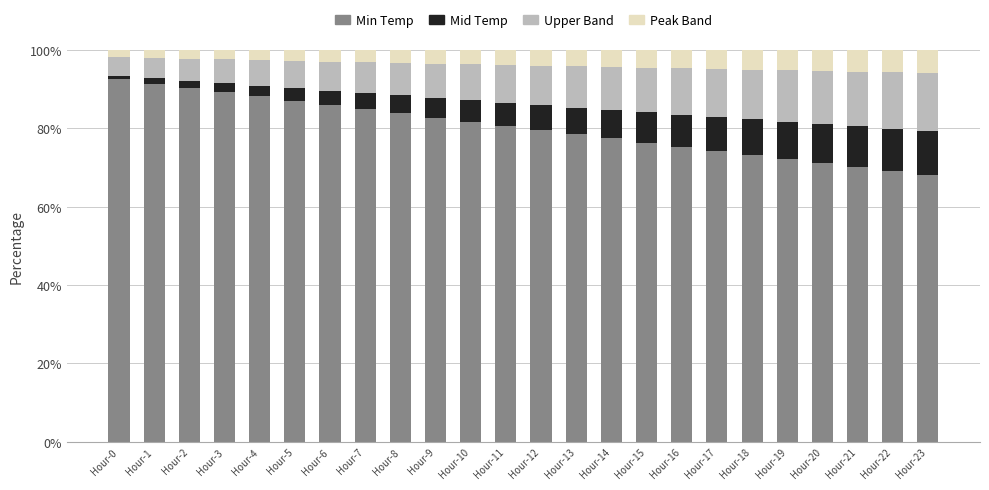

Is it true that Min Temp equals 51.5 at Hour-8?

False